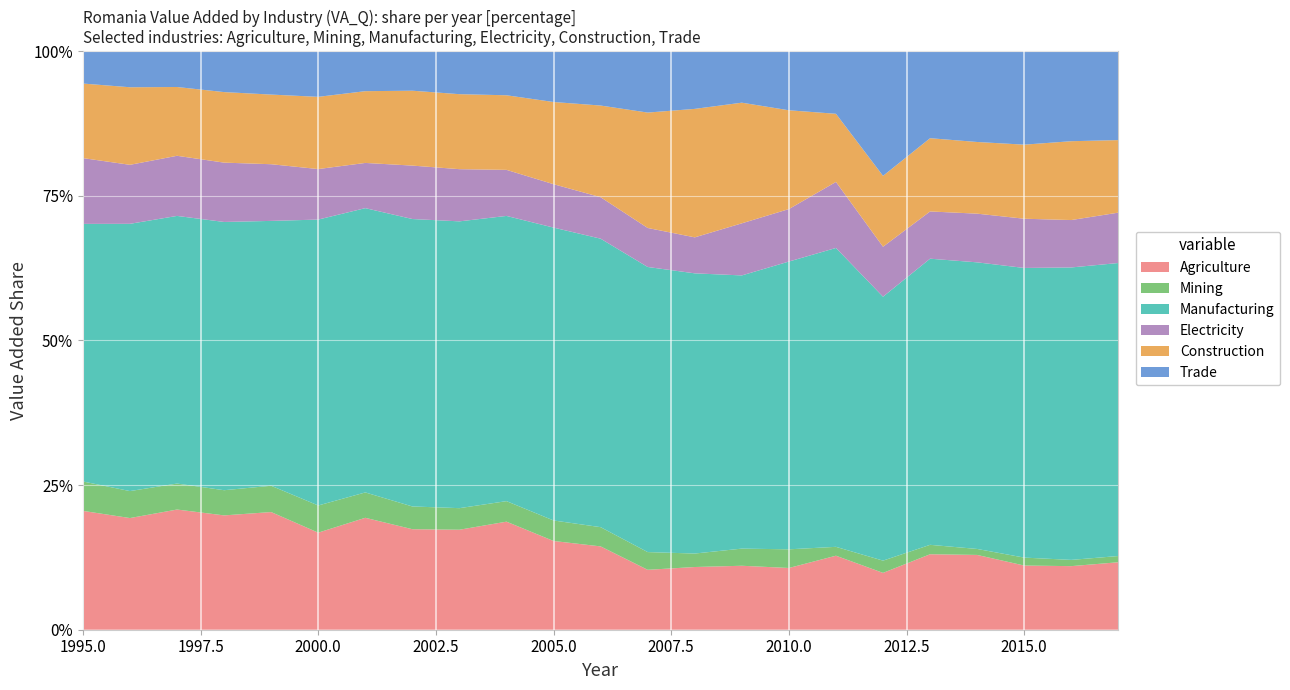

Reading left to right, list all the values displayed in this chart.

Agriculture: 34165.7	33155.8	33123.5	29334.3	29948.2	24838.7	31831.6	30028.0	31618.0	37512.6	31111.2	32173.3	23637.8	29136.5	28546.5	26694.8	33175.2	24786.0	32991.8	34483.9	30758.7	32073.5	36695.5
Mining: 8450.2	8007.9	7158.3	6462.0	6692.1	6950.2	7215.6	6796.4	6820.9	7125.8	7191.0	7425.1	6988.7	6261.0	7654.1	8067.5	3973.0	5332.2	4116.6	2756.7	3803.6	3151.4	3385.7
Manufacturing: 74037.1	79356.3	73759.0	68827.7	67410.3	73152.5	80848.4	85871.5	90687.2	99010.4	102680.3	111385.0	112469.0	130193.0	121927.2	124420.3	133965.0	115066.1	125058.4	132144.5	138820.4	147514.2	159336.1
Electricity: 18911.1	17518.2	16569.1	15222.1	14424.5	12926.1	12856.7	15960.6	16498.3	15987.6	15217.9	16014.9	15391.1	16719.3	23251.9	22688.7	29591.9	21779.3	20646.9	22443.6	23591.8	23910.5	27392.6
Construction: 21433.4	23030.2	18956.3	18098.9	17725.9	18478.9	20407.2	22373.8	23714.3	25893.4	28813.8	35391.6	45522.0	59693.4	53842.8	42714.4	30542.8	30905.4	32013.4	33048.2	35501.6	39766.3	39447.6
Trade: 9310.1	10718.0	9880.1	10503.8	11051.5	11688.3	11381.4	11816.9	13603.7	15315.3	17829.2	20998.8	24229.0	26824.1	22997.2	25561.0	28074.4	54368.6	38048.0	41880.7	44810.5	45424.1	48365.9